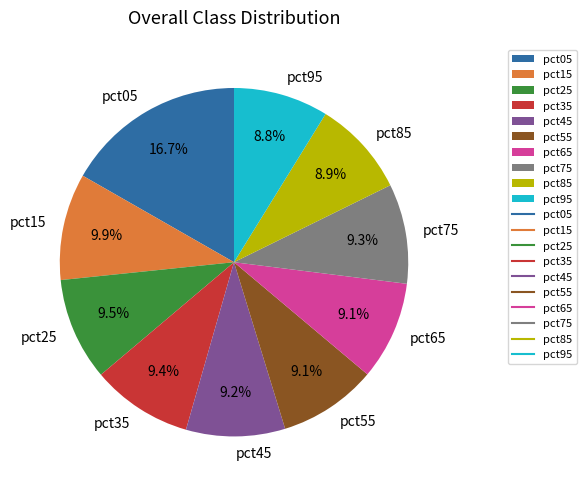

Count the number of slices in the pie.

10